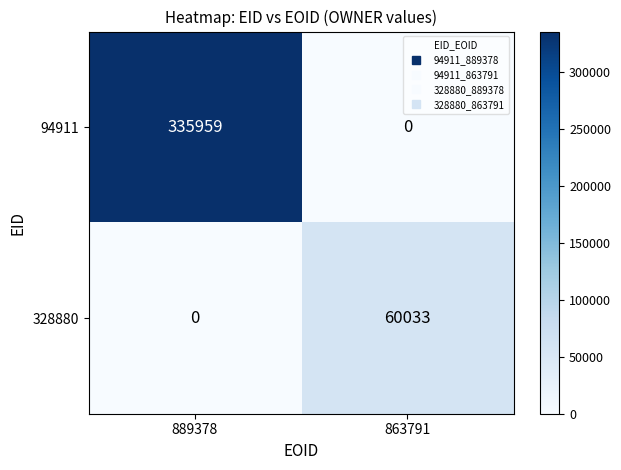

What is the greatest value displayed?

335959